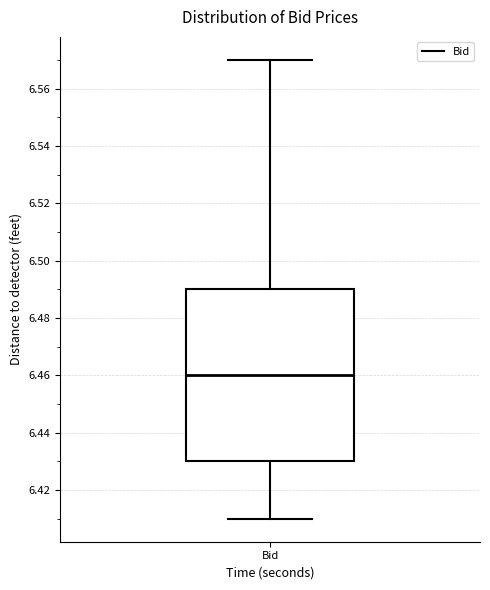

Transcribe this box plot: give where the median line is, the range the box spans, and where the two whiskers end, as read against the y-axis. The values are not printed on the chart, so give them approximately, as read against the axis.

median 6.46, box 6.43 to 6.49, whiskers 6.41 to 6.57